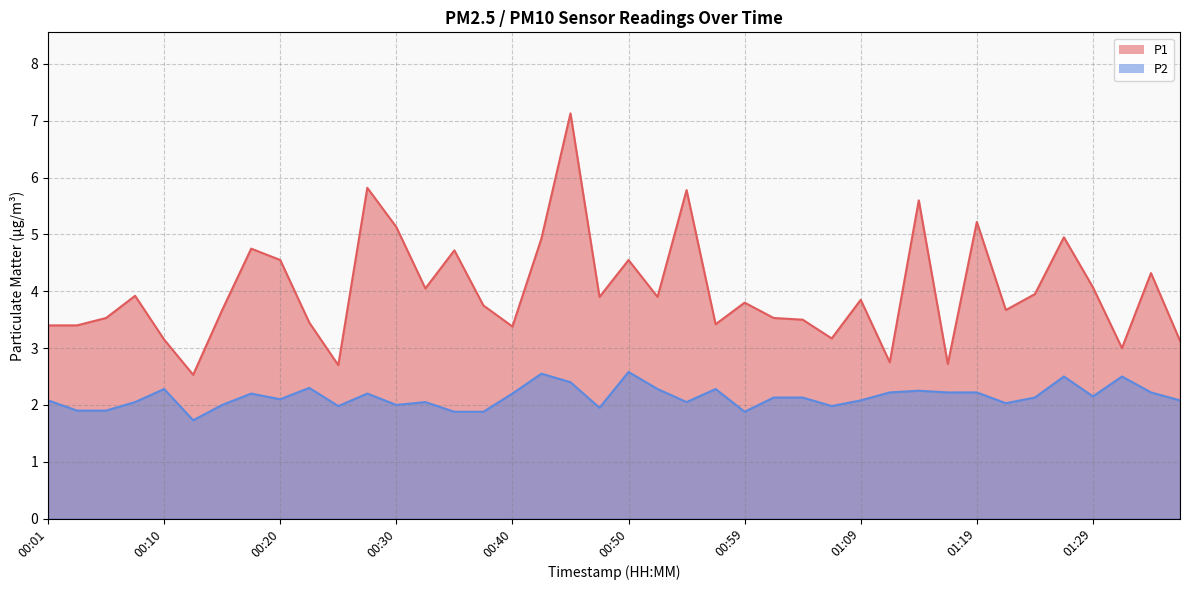

Reading left to right, extract all data points from this chart.

P1: 00:01=3.4	00:03=3.4	00:06=3.5	00:08=3.9	00:10=3.1	00:13=2.5	00:15=3.7	00:18=4.8	00:20=4.5	00:23=3.5	00:25=2.7	00:27=5.8	00:30=5.1	00:32=4.0	00:35=4.7	00:37=3.8	00:40=3.4	00:42=4.9	00:45=7.1	00:47=3.9	00:50=4.5	00:52=3.9	00:54=5.8	00:57=3.4	00:59=3.8	01:02=3.5	01:04=3.5	01:07=3.2	01:09=3.9	01:12=2.8	01:14=5.6	01:16=2.7	01:19=5.2	01:21=3.7	01:24=4.0	01:26=5.0	01:29=4.1	01:31=3.0	01:34=4.3	01:36=3.1
P2: 00:01=2.1	00:03=1.9	00:06=1.9	00:08=2.0	00:10=2.3	00:13=1.7	00:15=2.0	00:18=2.2	00:20=2.1	00:23=2.3	00:25=2.0	00:27=2.2	00:30=2.0	00:32=2.0	00:35=1.9	00:37=1.9	00:40=2.2	00:42=2.5	00:45=2.4	00:47=1.9	00:50=2.6	00:52=2.3	00:54=2.0	00:57=2.3	00:59=1.9	01:02=2.1	01:04=2.1	01:07=2.0	01:09=2.1	01:12=2.2	01:14=2.2	01:16=2.2	01:19=2.2	01:21=2.0	01:24=2.1	01:26=2.5	01:29=2.1	01:31=2.5	01:34=2.2	01:36=2.1